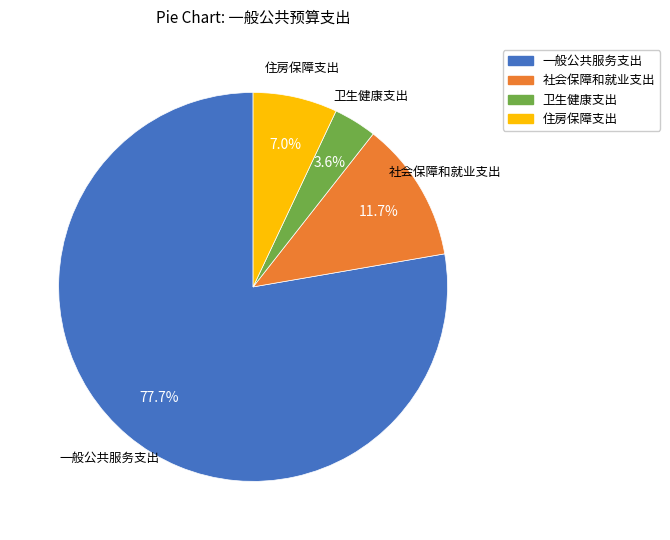

Approximately how many times larger is the value at 社会保障和就业支出 compared to 一般公共服务支出?

0.2